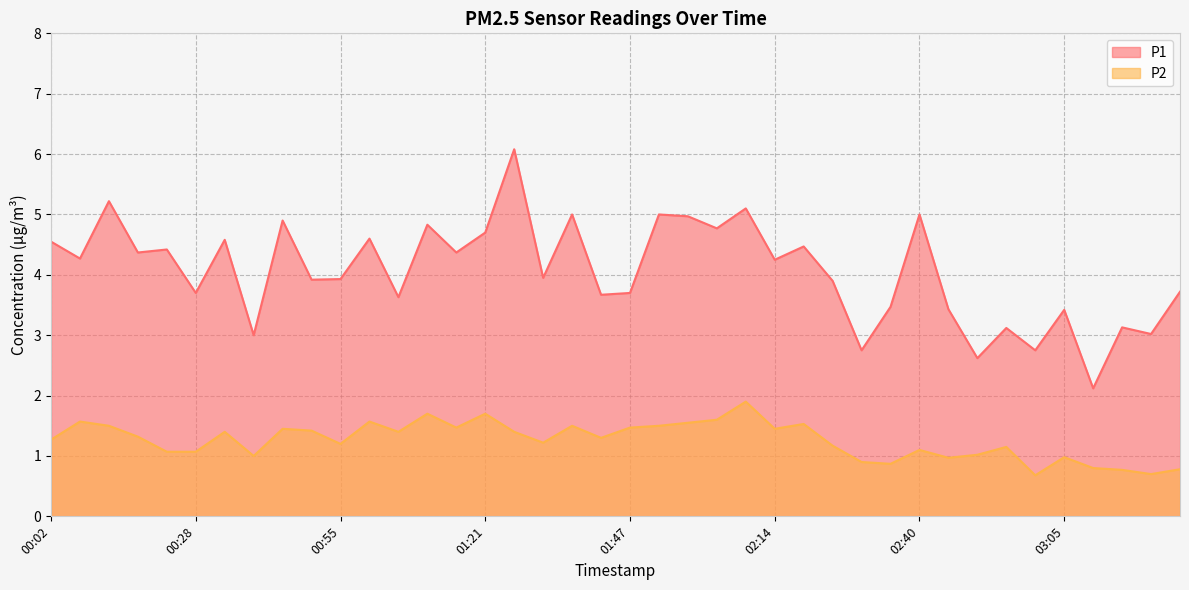

What is the label of the 37th point from the left?

03:11